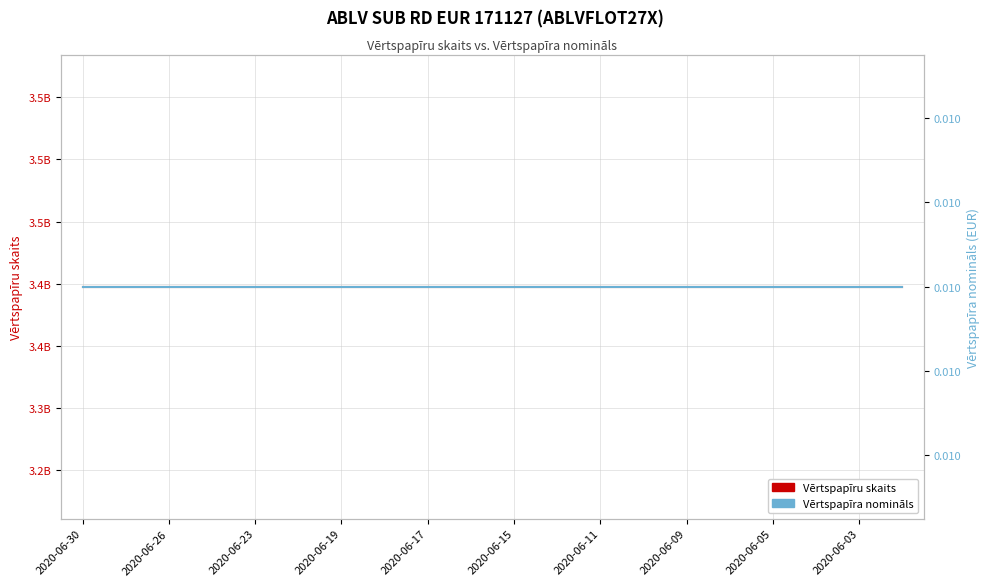

The Vērtspapīra nomināls series shows 0.0 at 11. True or false?

True